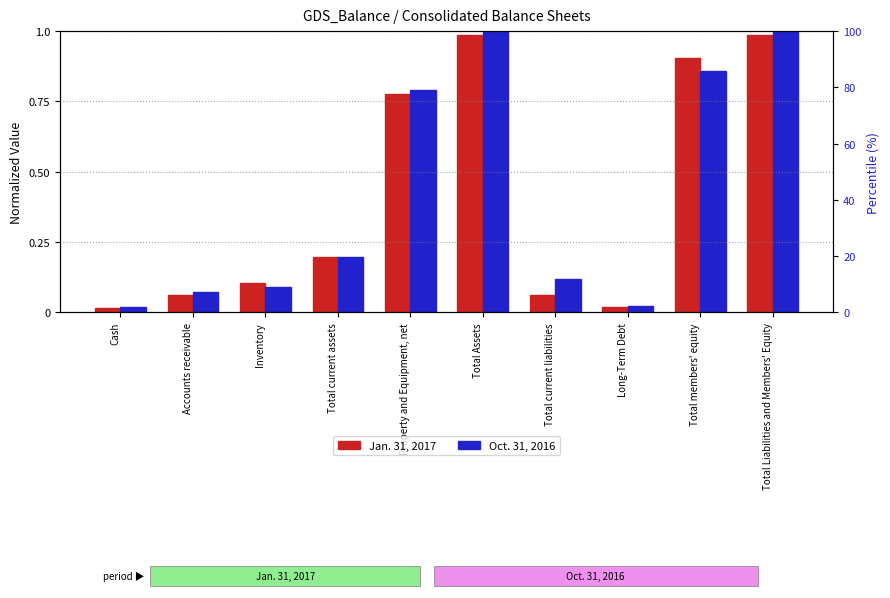

Where is Jan. 31, 2017 nearest to the value 0?

Cash